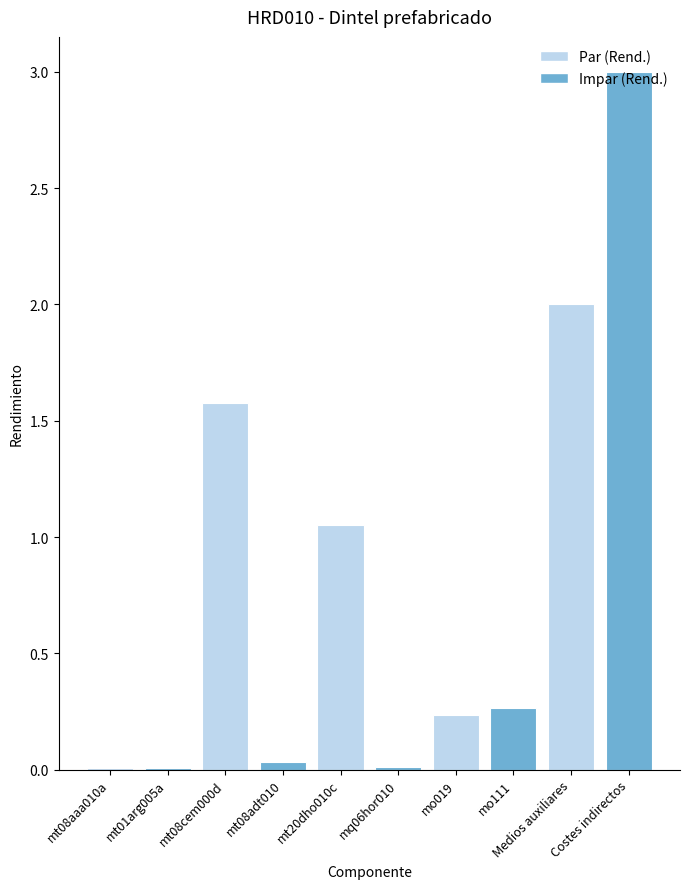

At which category does the chart reach its peak across all series?

Costes indirectos